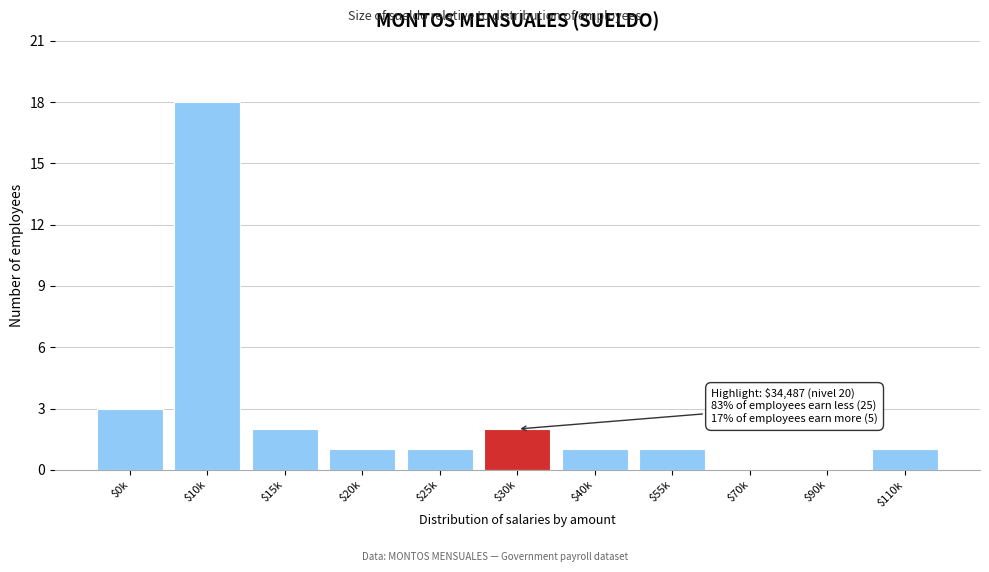

True or false: the data shows 1 at $40k.

True